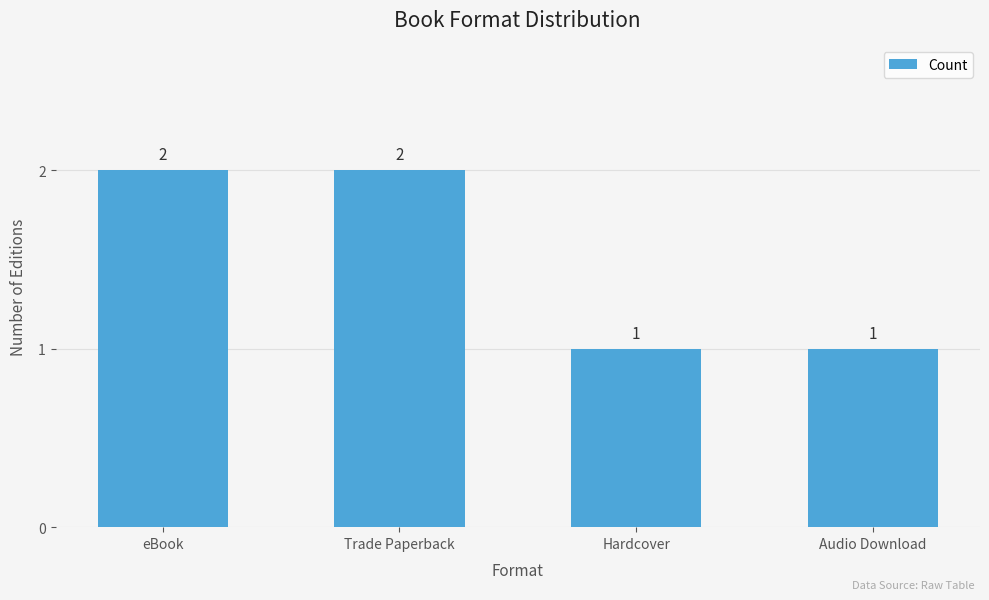

Count the values in the range 1 to 2.

4